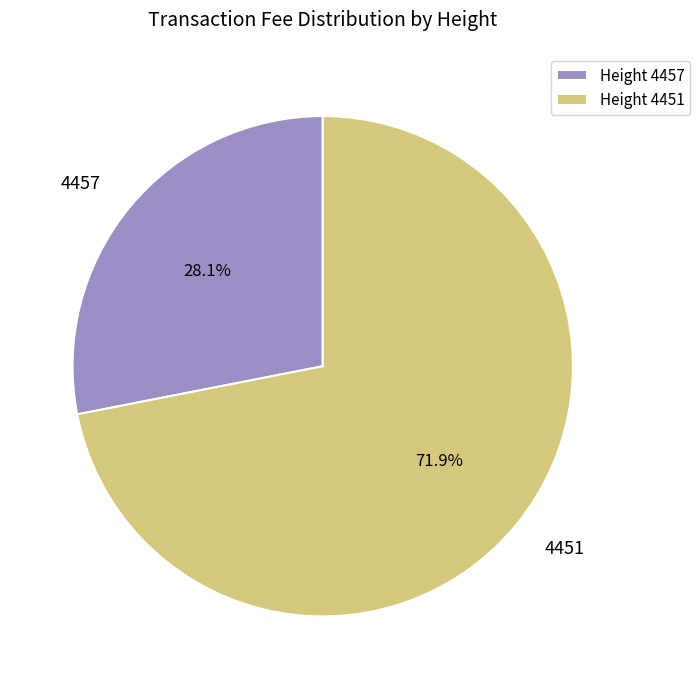

The 4457 slice represents 16% of the pie. True or false?

False